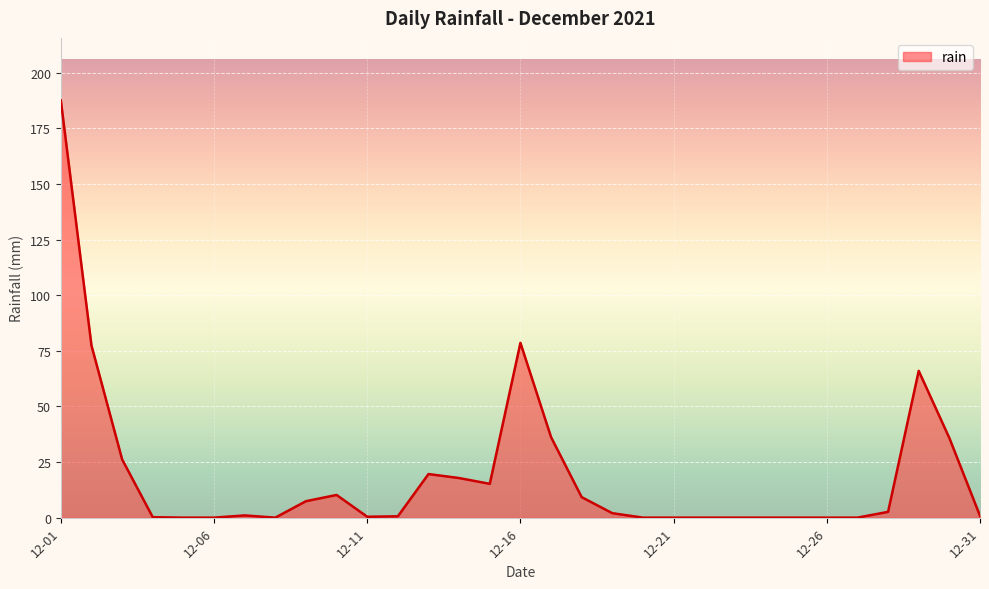

What is the difference between the maximum and minimum values?

187.6